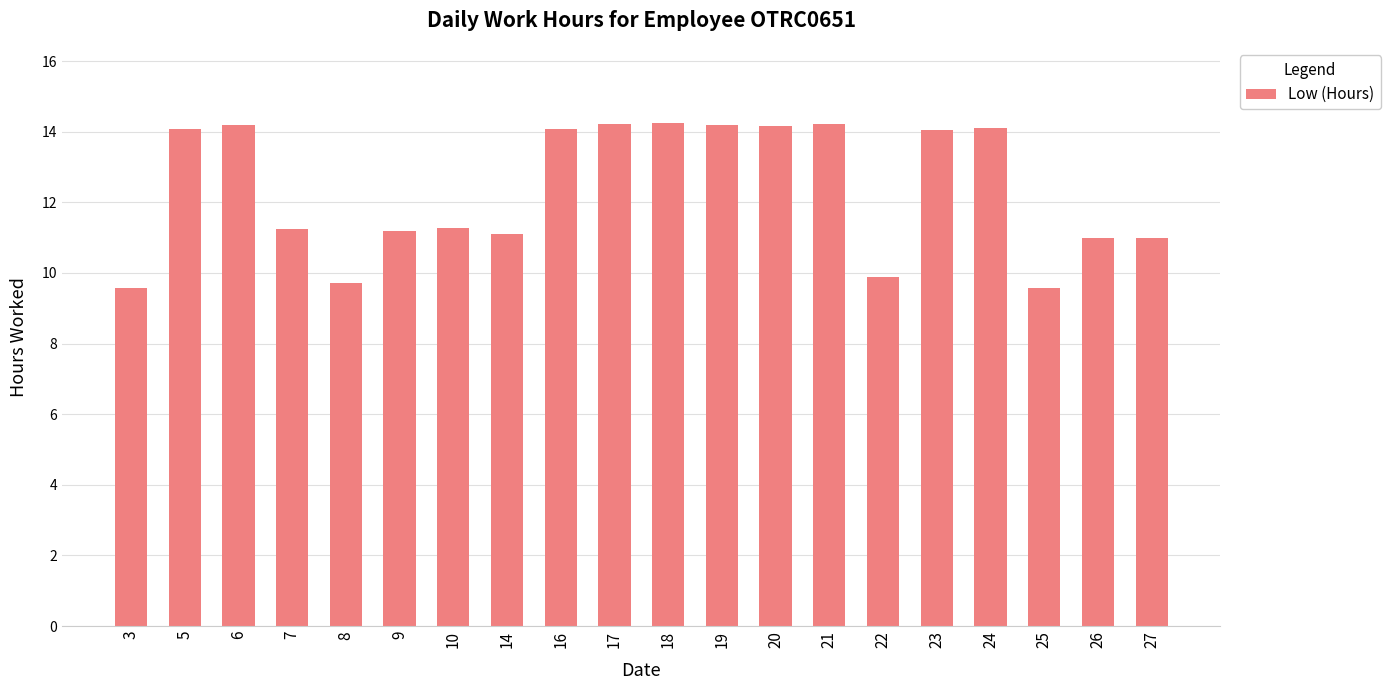

What is the value of the 17th bar from the left?

14.1